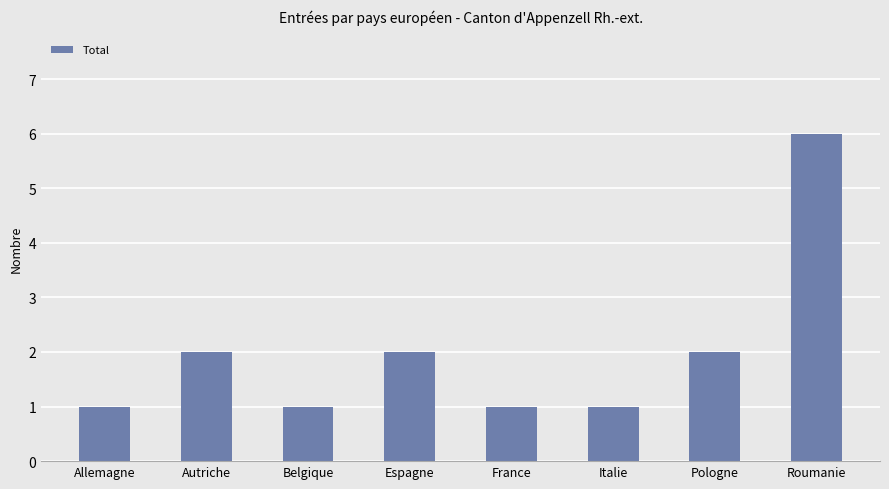

What is the change in value from Autriche to Belgique?

-1